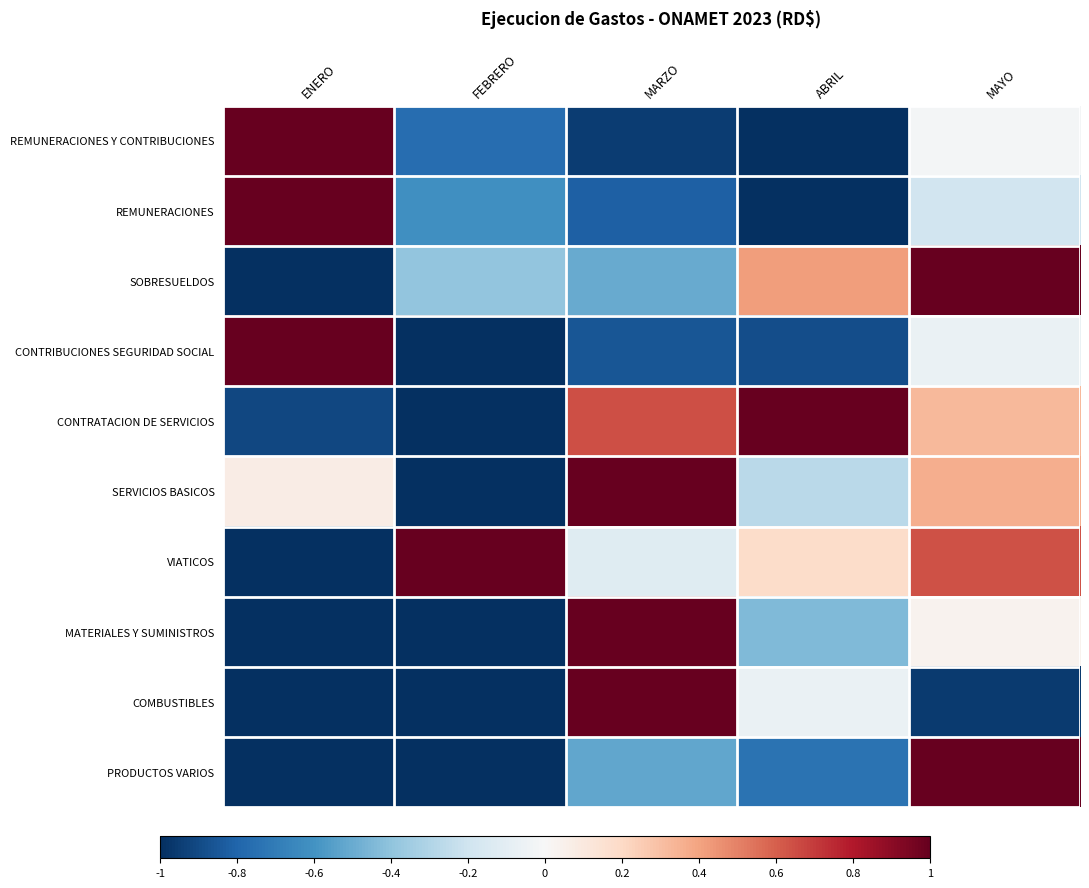

What is the maximum value for REMUNERACIONES Y CONTRIBUCIONES?

1.0